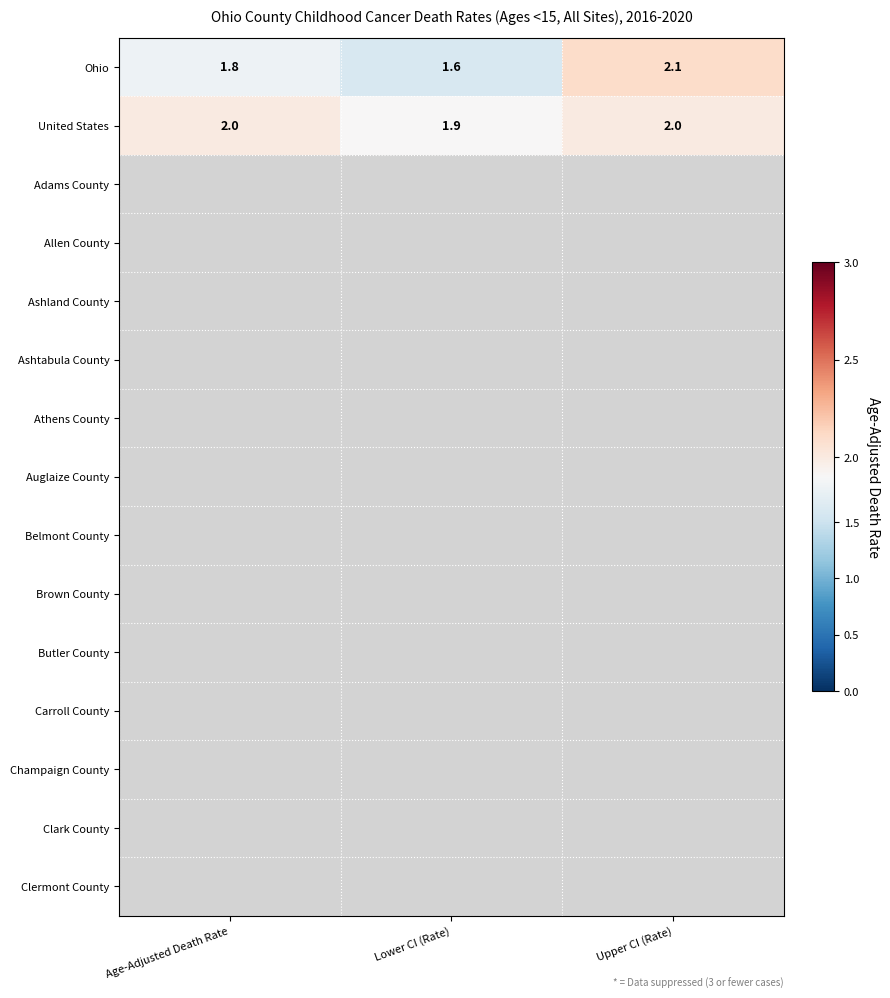

The value of United States at Upper CI (Rate) is 2.0. True or false?

True